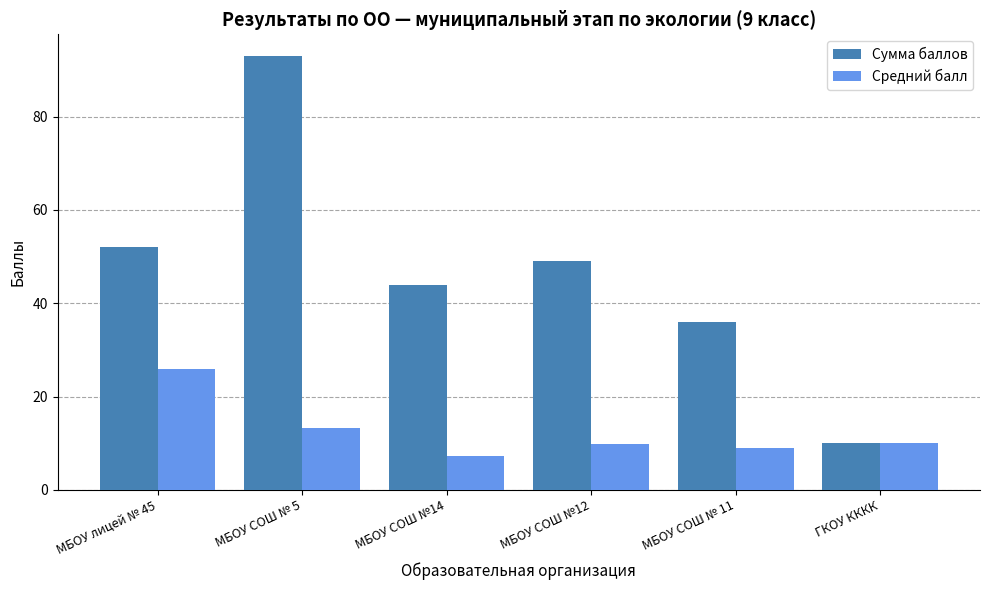

Which series has the widest spread of values?

Сумма баллов